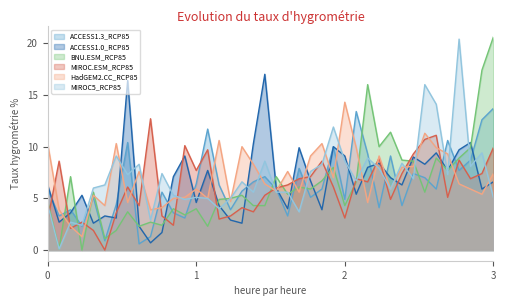

How many interior local peaks does the MIROC5_RCP85 series have?

13